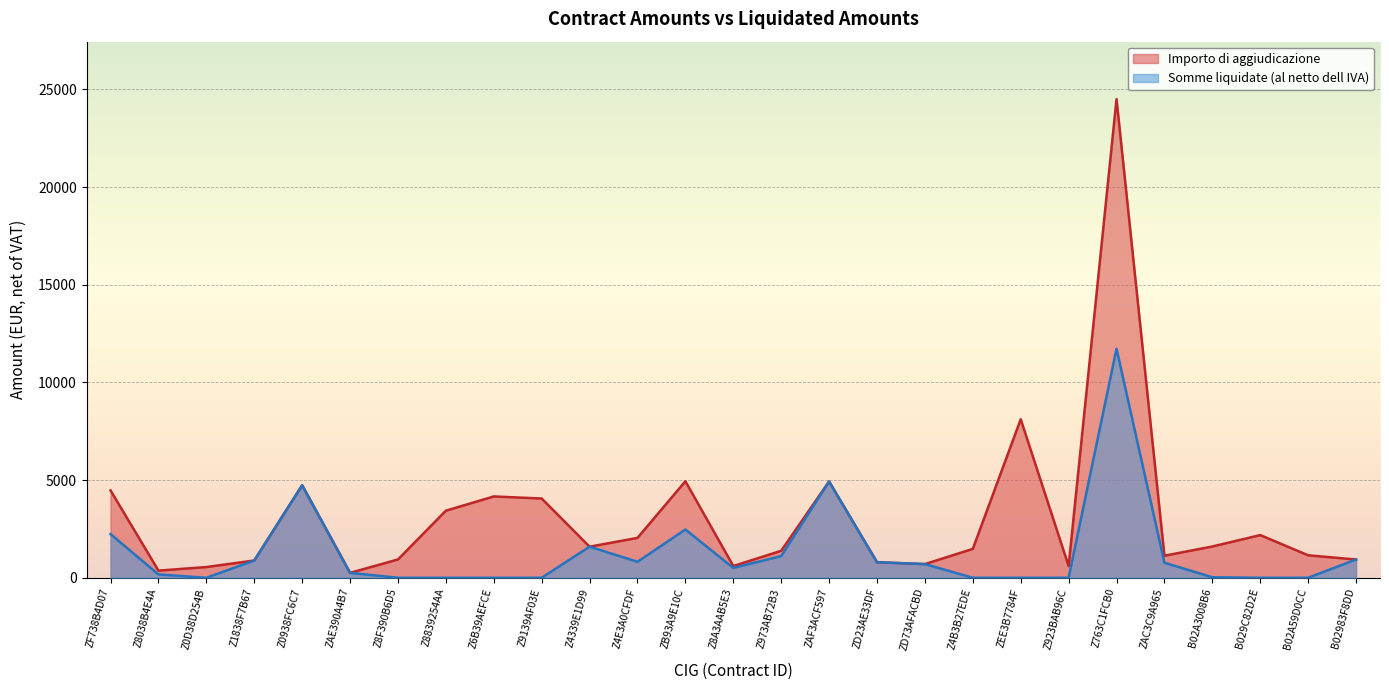

Reading left to right, transcribe all the data shown in this chart.

Importo di aggiudicazione: ZF738B4D07=4470.0	Z8038B4E4A=366.0	Z0D38D254B=548.0	Z1838F7B67=883.0	Z0938FC6C7=4735.0	ZAE390A4B7=249.6	Z8F390B6D5=936.0	Z8839254AA=3432.0	Z6B39AEFCE=4162.0	Z9139AF03E=4056.0	Z4339E1D99=1589.8	Z4E3A0CFDF=2040.0	ZB93A9E10C=4939.8	Z8A3AAB5E3=600.0	Z973AB72B3=1380.8	ZAF3ACF597=4928.4	ZD23AE33DF=793.5	ZD73AFACBD=700.0	Z4B3B27EDE=1476.8	ZEE3B7784F=8112.0	Z923BAB96C=600.0	Z763C1FCB0=24500.0	ZAC3C9A965=1127.9	B02A3008B6=1600.0	B029C82D2E=2184.0	B02A59D0CC=1150.0	B02983F8DD=933.0
Somme liquidate (al netto dell IVA): ZF738B4D07=2235.0	Z8038B4E4A=169.5	Z0D38D254B=0.0	Z1838F7B67=880.0	Z0938FC6C7=4735.0	ZAE390A4B7=249.6	Z8F390B6D5=0.0	Z8839254AA=0.0	Z6B39AEFCE=0.0	Z9139AF03E=0.0	Z4339E1D99=1589.7	Z4E3A0CFDF=816.0	ZB93A9E10C=2469.9	Z8A3AAB5E3=504.0	Z973AB72B3=1108.4	ZAF3ACF597=4923.3	ZD23AE33DF=793.5	ZD73AFACBD=700.0	Z4B3B27EDE=0.0	ZEE3B7784F=0.0	Z923BAB96C=0.0	Z763C1FCB0=11721.1	ZAC3C9A965=767.9	B02A3008B6=27.0	B029C82D2E=0.0	B02A59D0CC=0.0	B02983F8DD=933.0